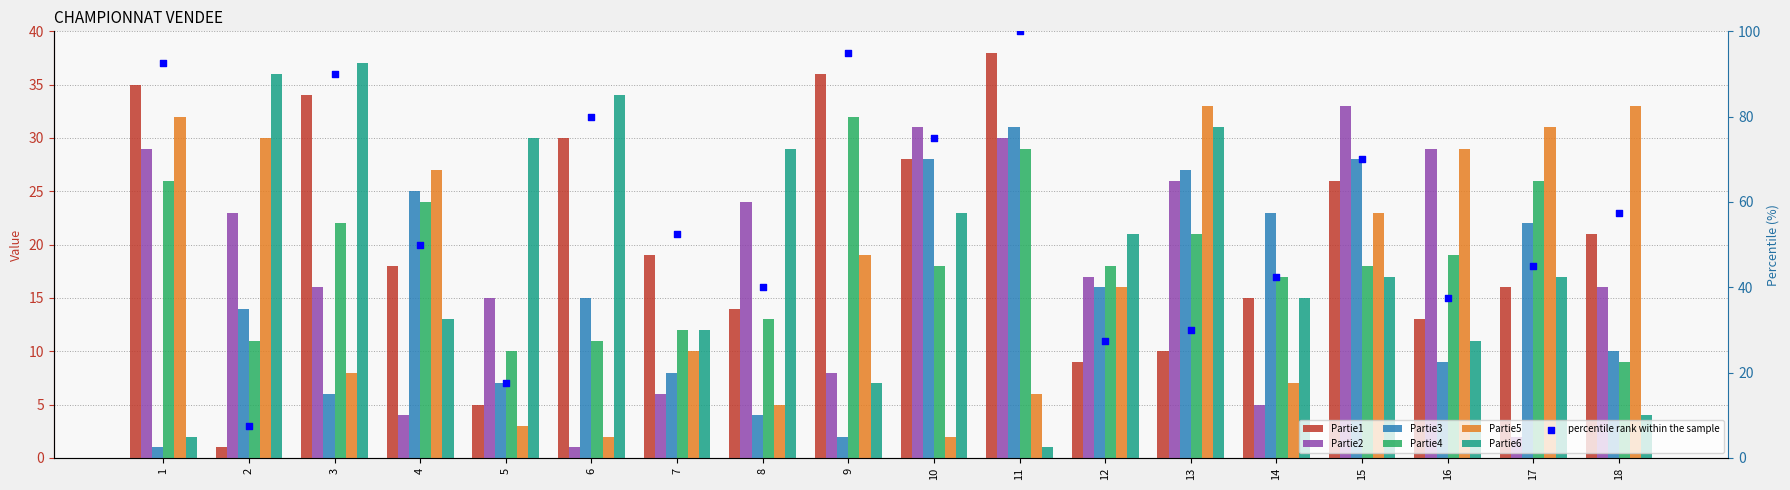

Which series has the largest total across all categories?

Partie1